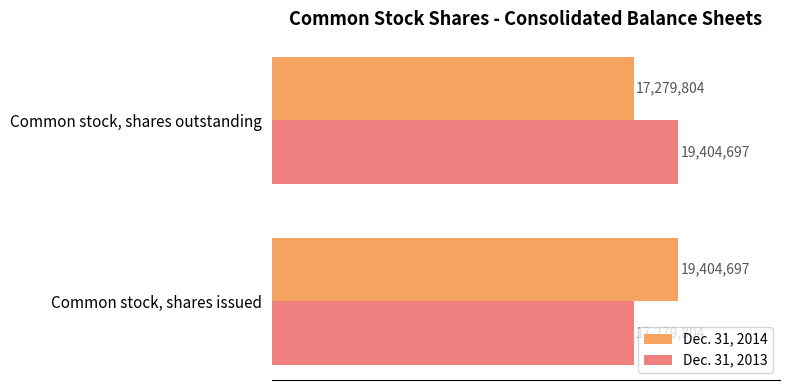

What is the greatest value displayed?

19404697